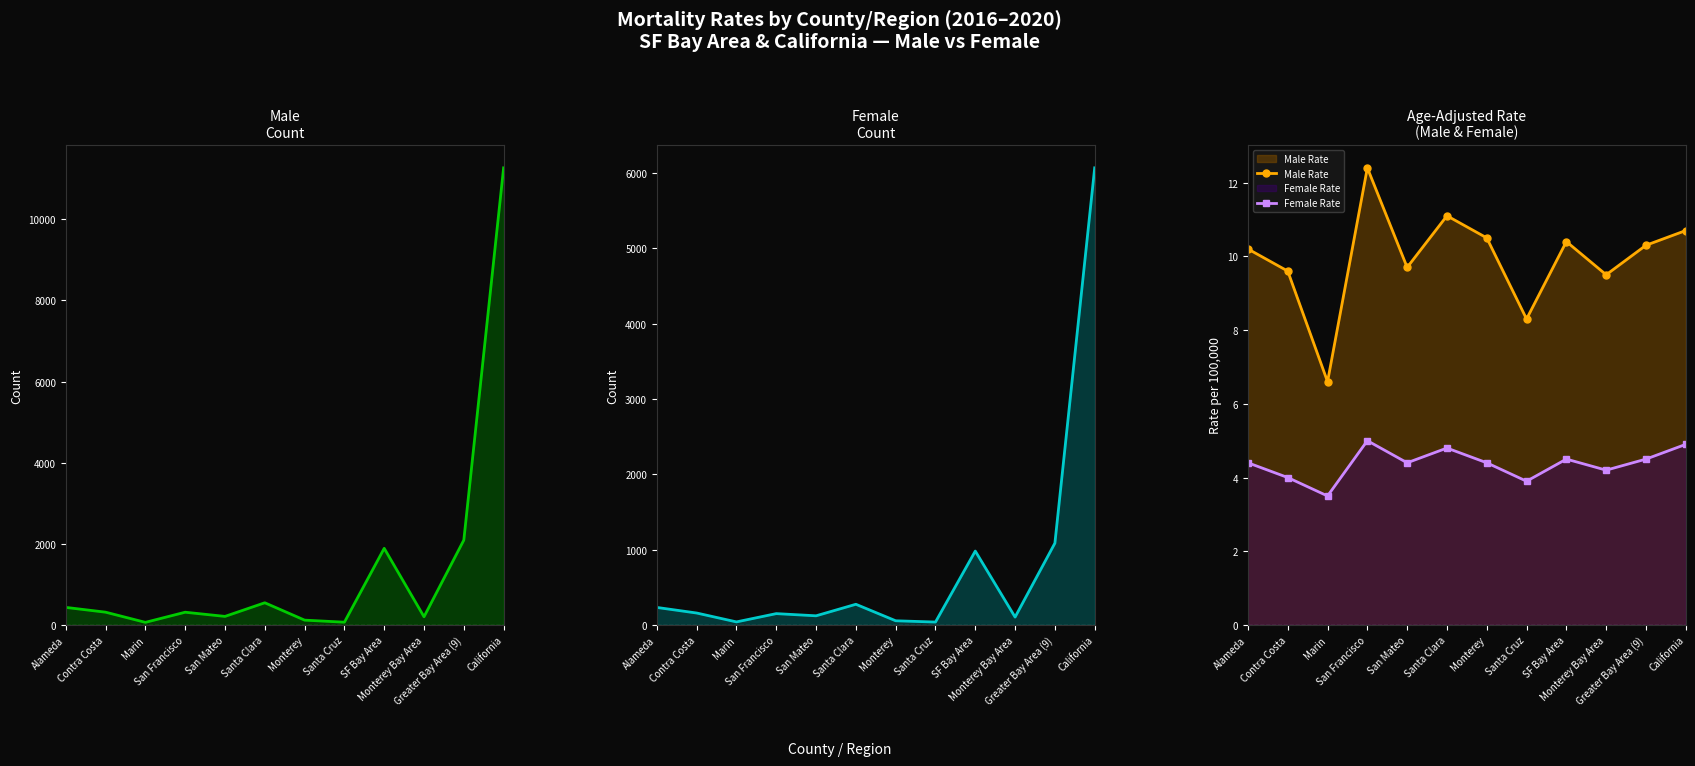

True or false: Female Rate and Male Rate cross at least once.

False